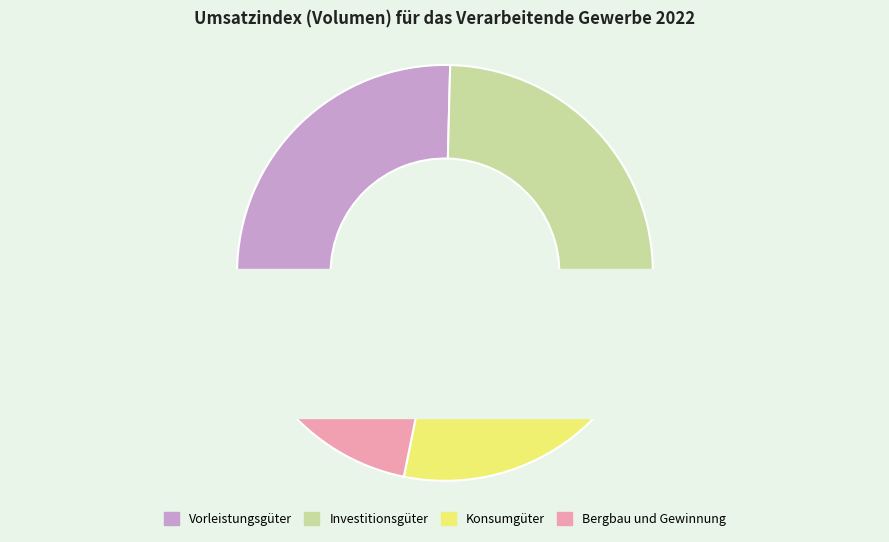

Count the number of slices in the pie.

4